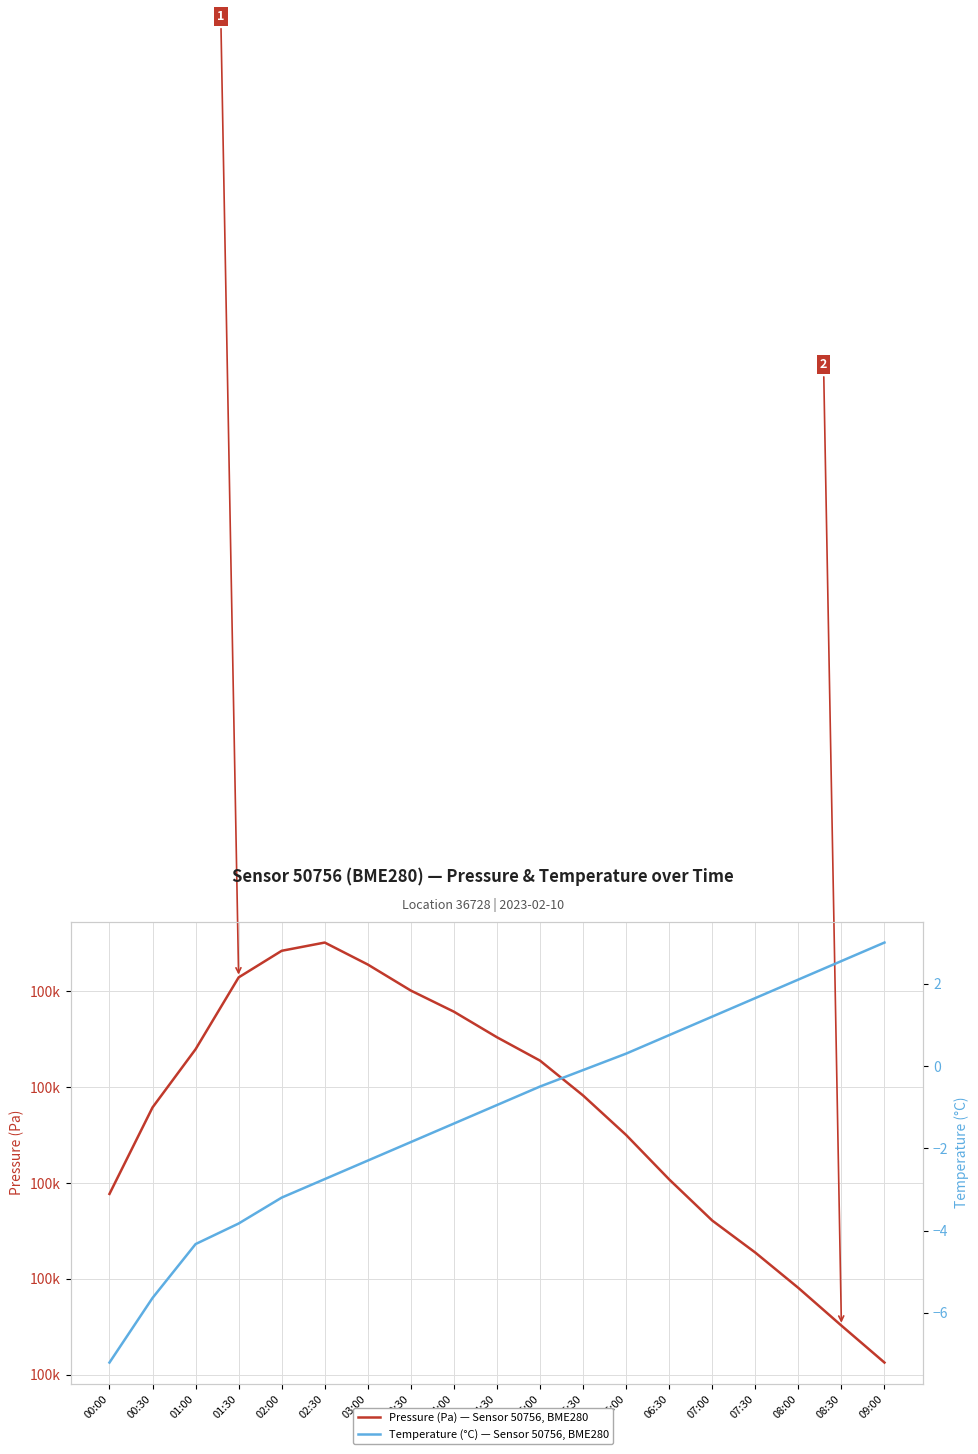

What is the difference between the maximum and minimum values in the Pressure (Pa) — Sensor 50756, BME280 series?

87.7